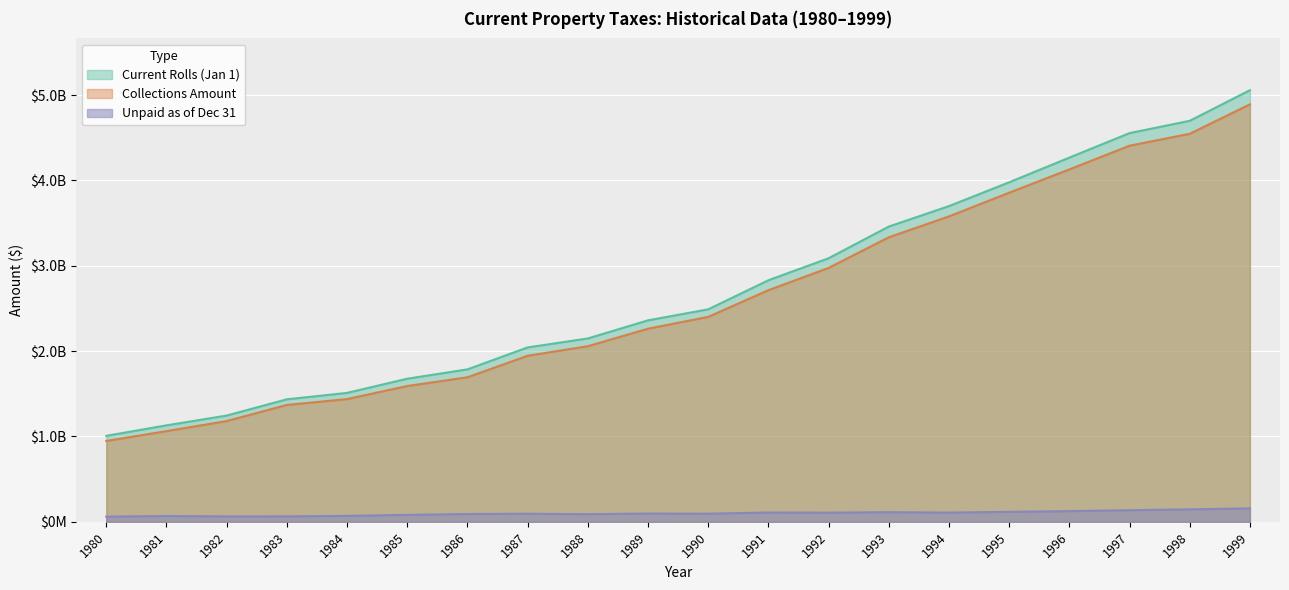

True or false: Unpaid Dec 31 and Current Rolls (Jan 1) cross at least once.

False